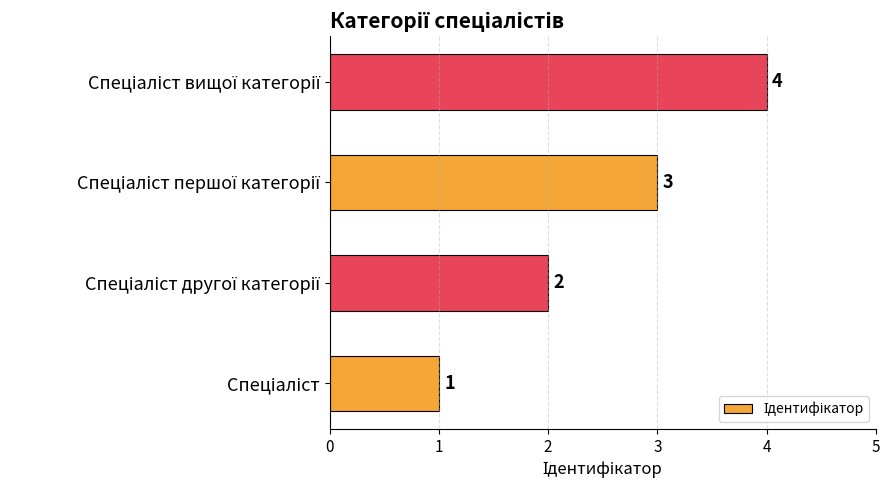

How many values are between 2 and 4?

3